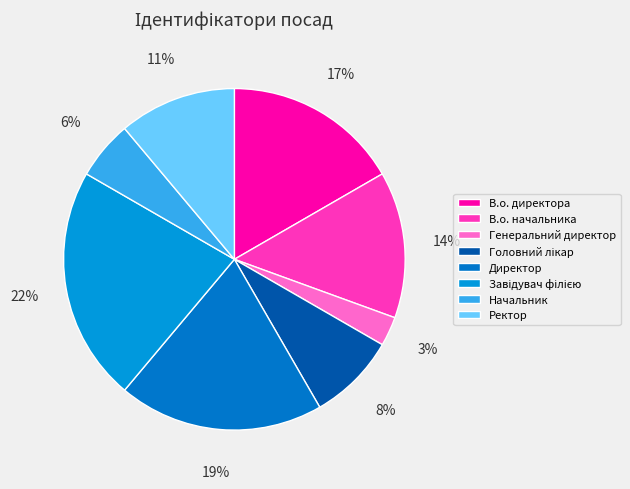

What percentage is the В.о. директора slice, to the nearest percent?

17%